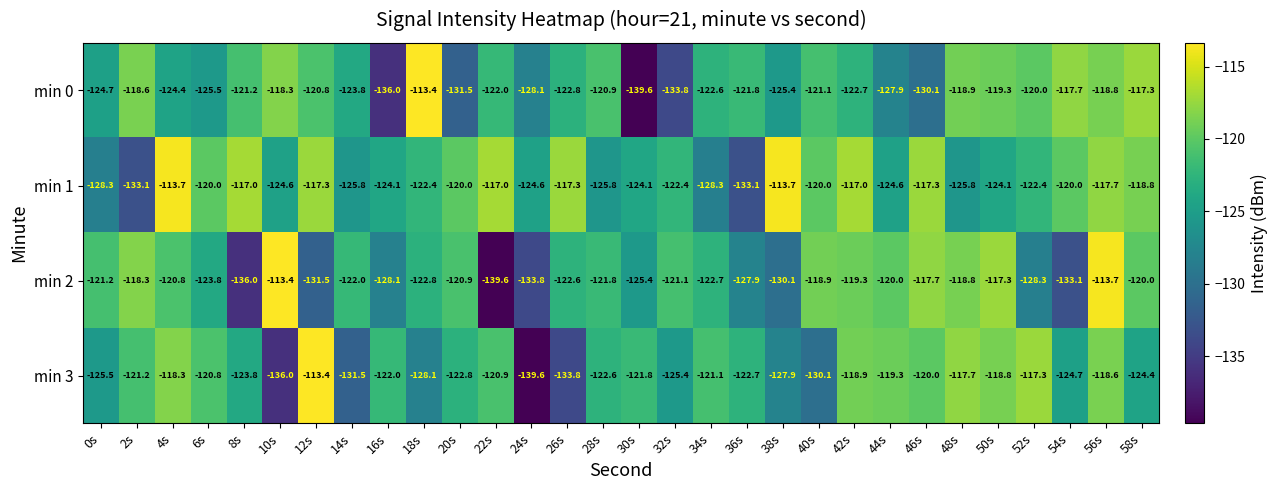

What is the highest value of the min 2 series?

-113.4